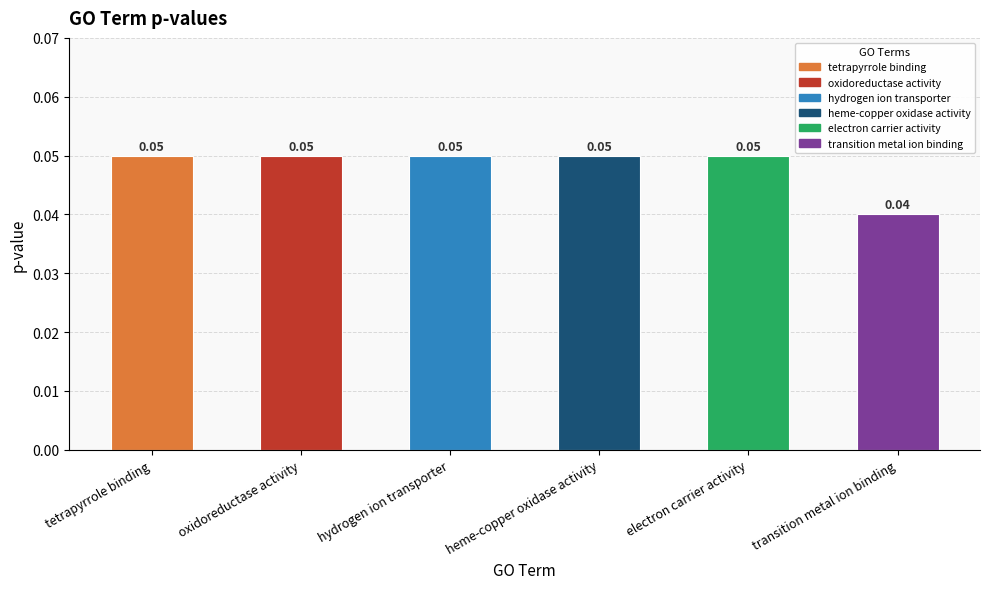

At which label is the value closest to 0?

transition metal ion binding